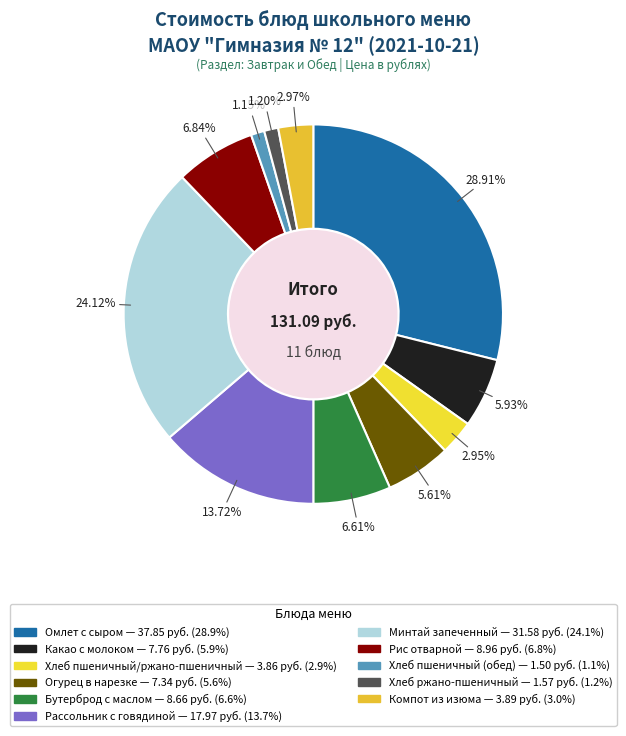

The Огурец в нарезке slice represents 1% of the pie. True or false?

False